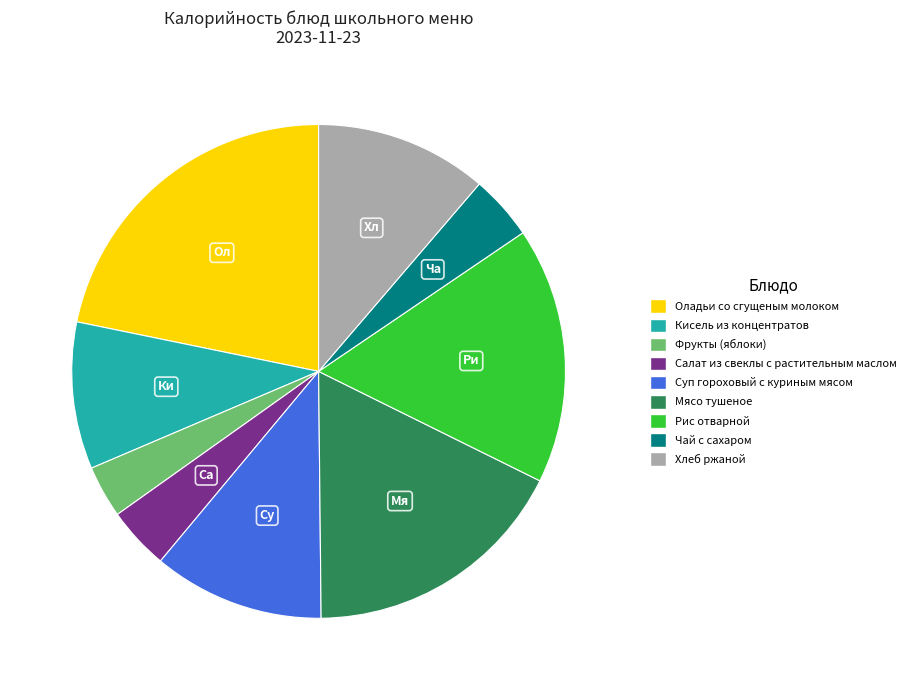

The Оладьи со сгущеным молоком slice represents 34% of the pie. True or false?

False